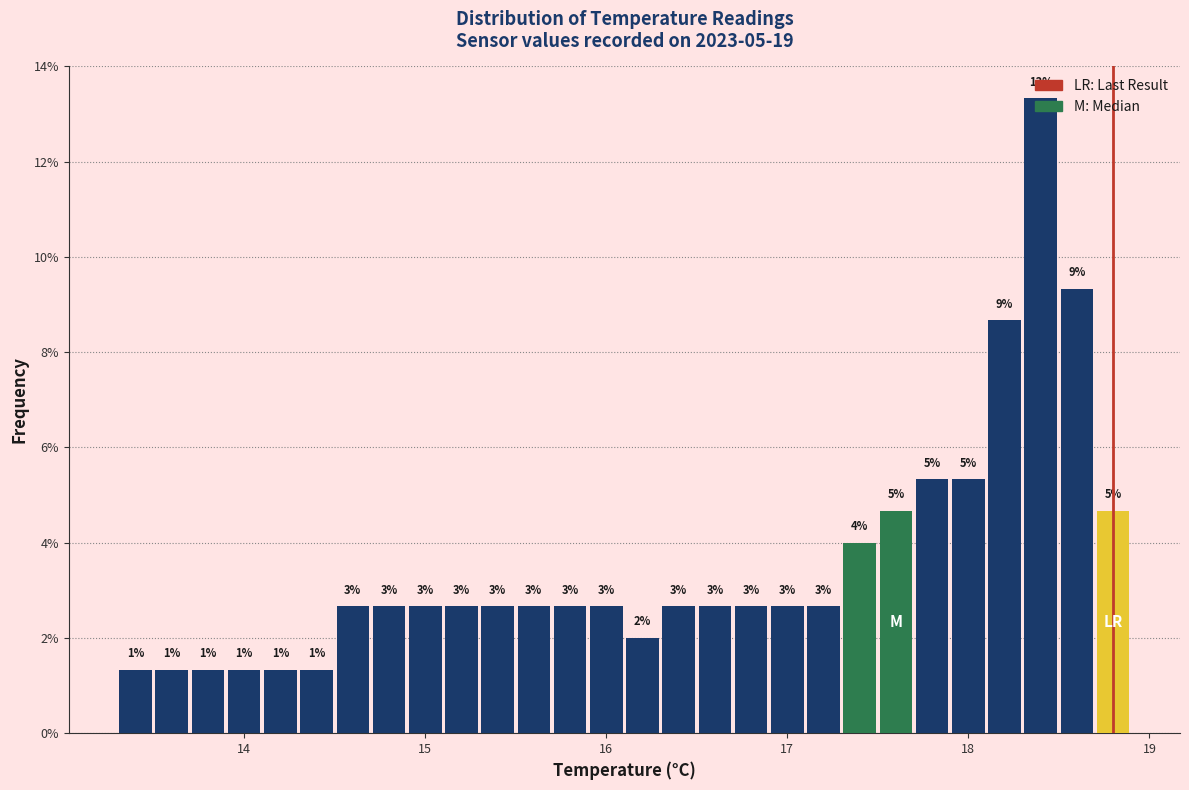

Read against the x-axis, roughly where is the centre of the tallest bar?

18.4